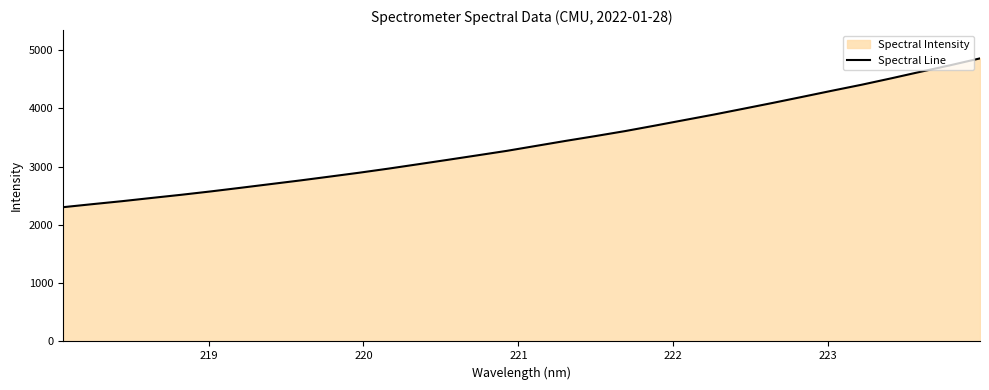

What is the difference between the maximum and minimum values?

2552.7